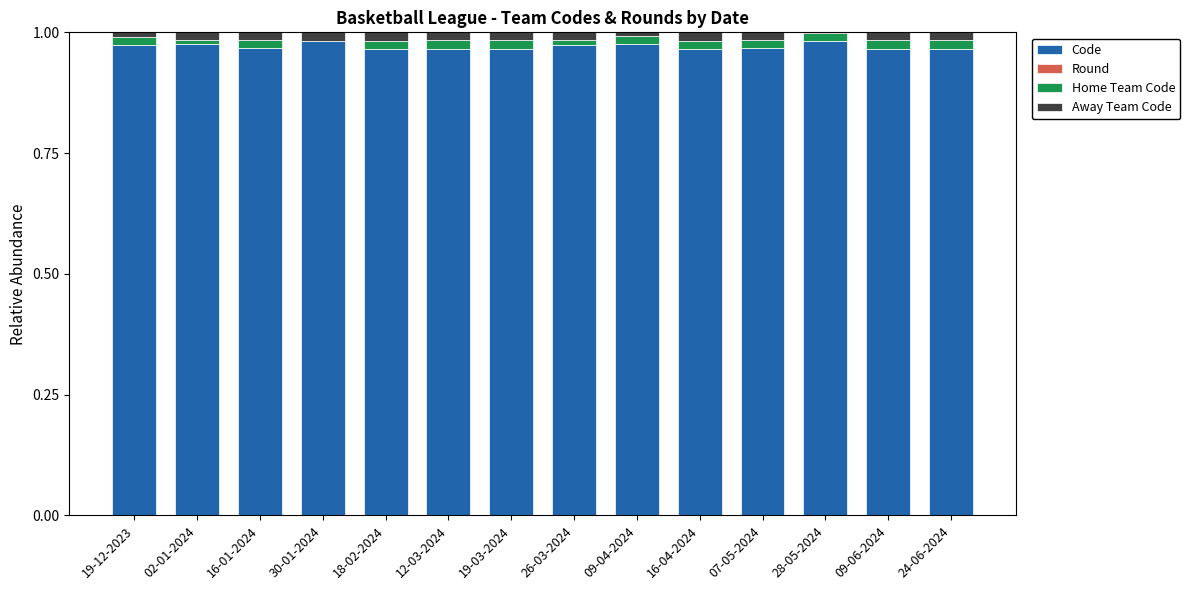

The Code series shows 0.4 at 28-05-2024. True or false?

False